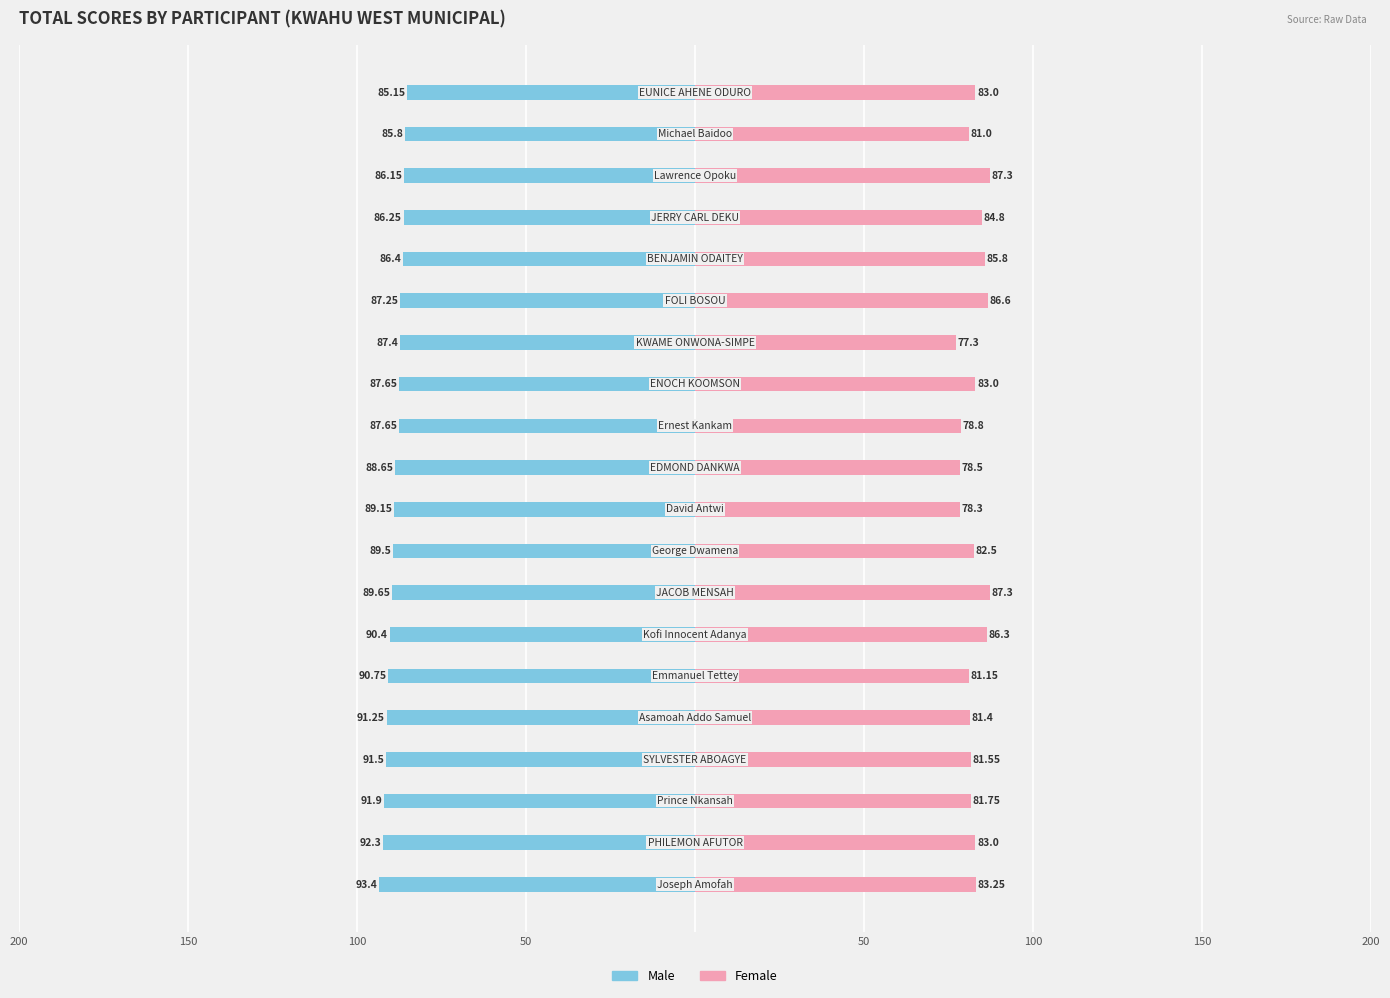

How many categories are shown in the chart?

20